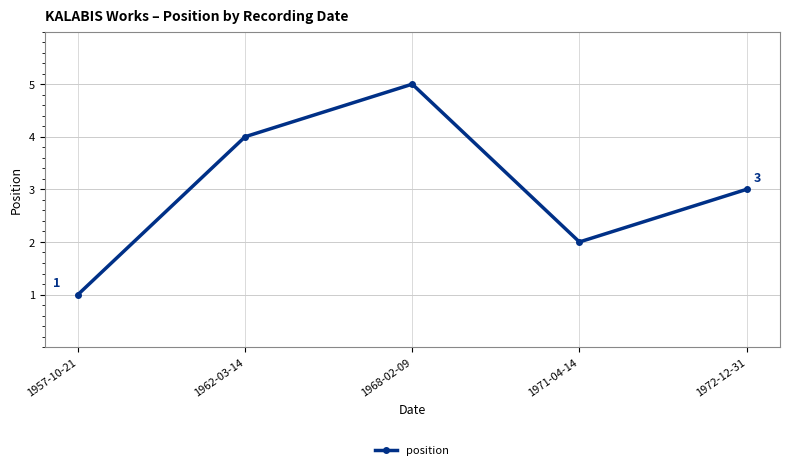

What is the sum of the values at 1957-10-21 and 1972-12-31?

4